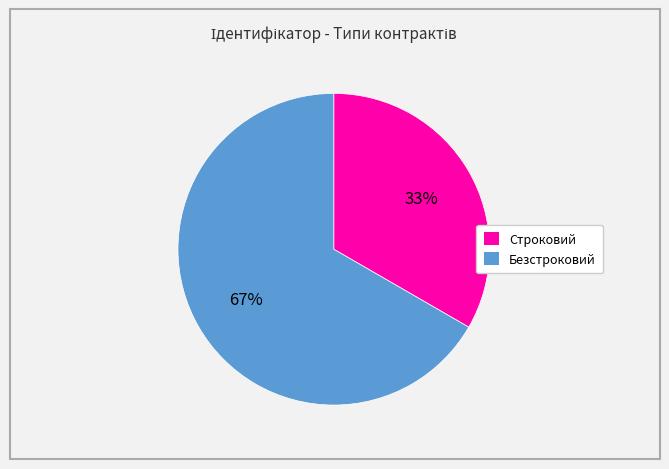

True or false: Строковий accounts for 24% of the total.

False